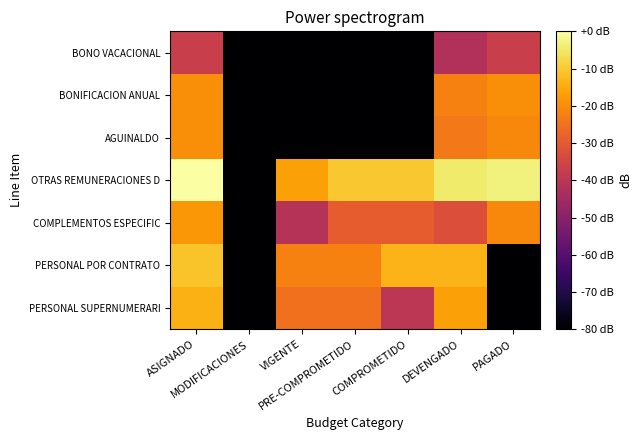

Between ASIGNADO and MODIFICACIONES, which is larger?

ASIGNADO